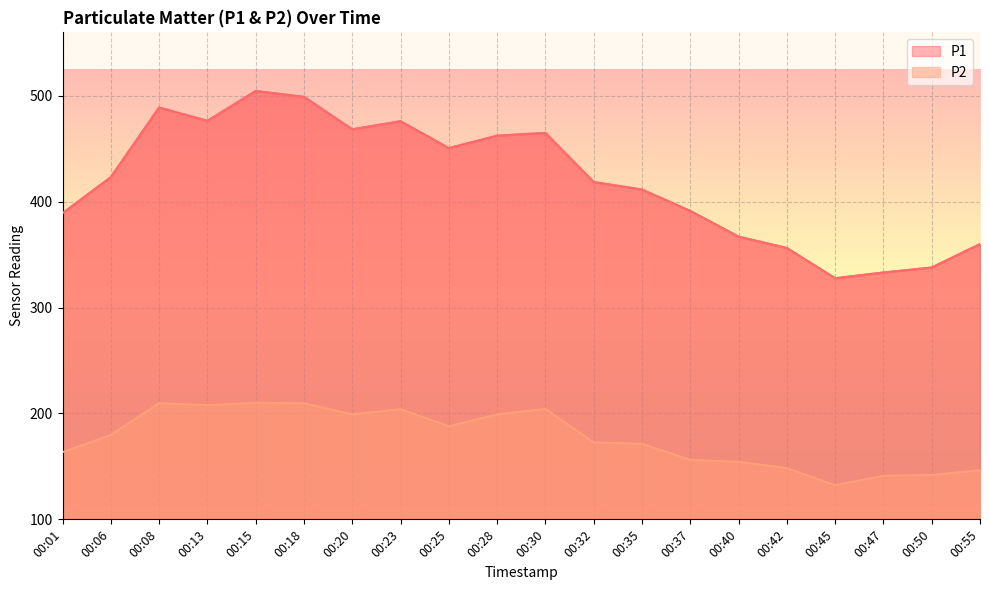

What is the sum of the P1 values at 00:28 and 00:35?

873.9